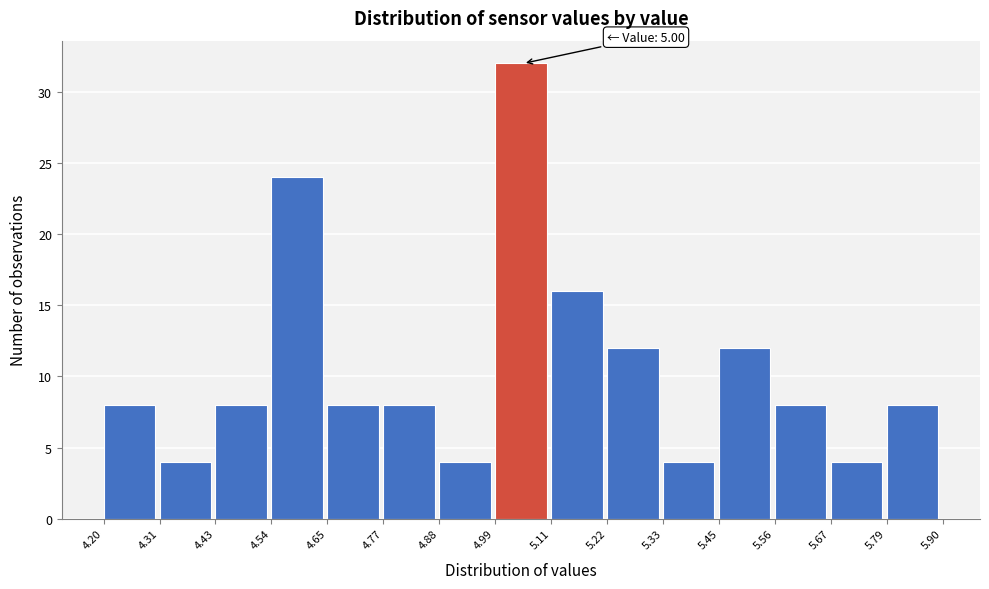

Over which range of the x-axis is the bar tallest?

4.99 to 5.11